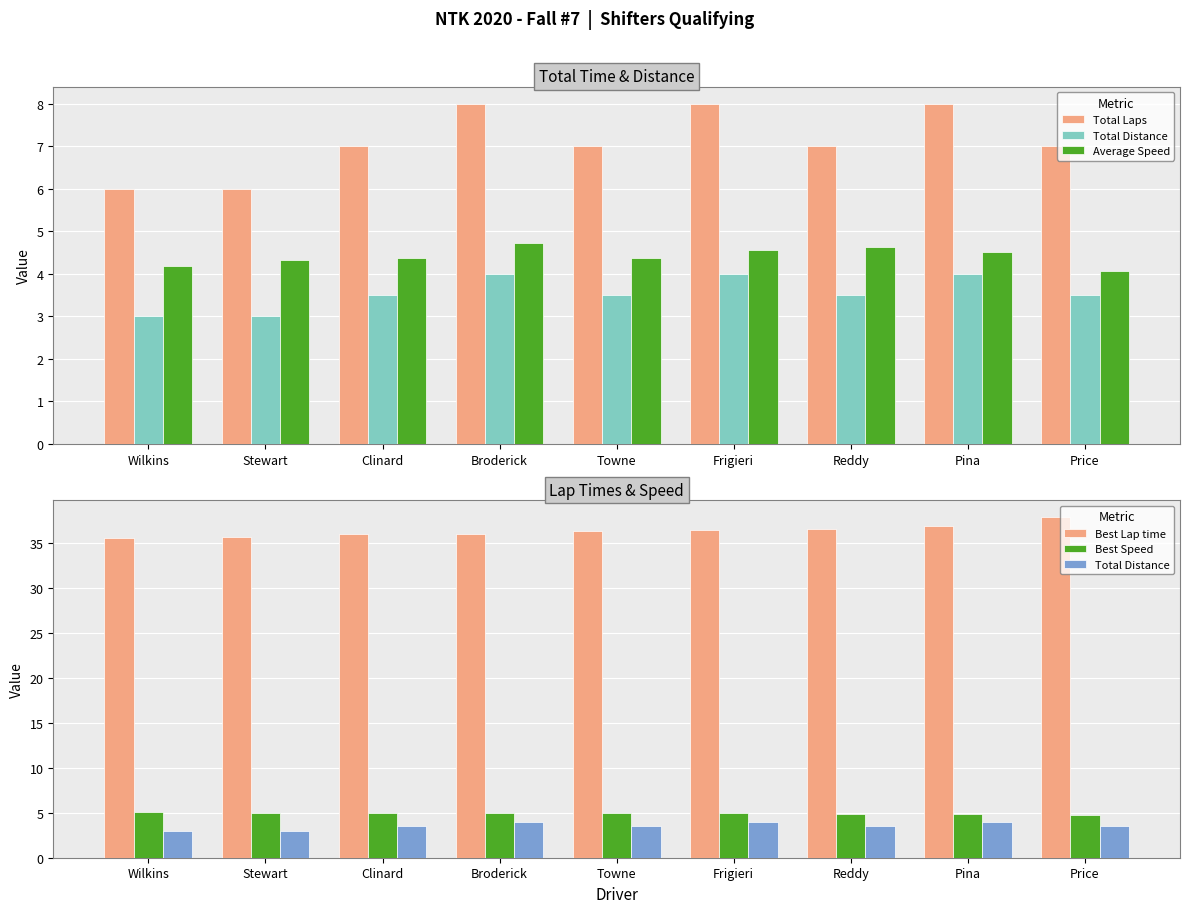

What is the minimum value shown in the chart?

3.0